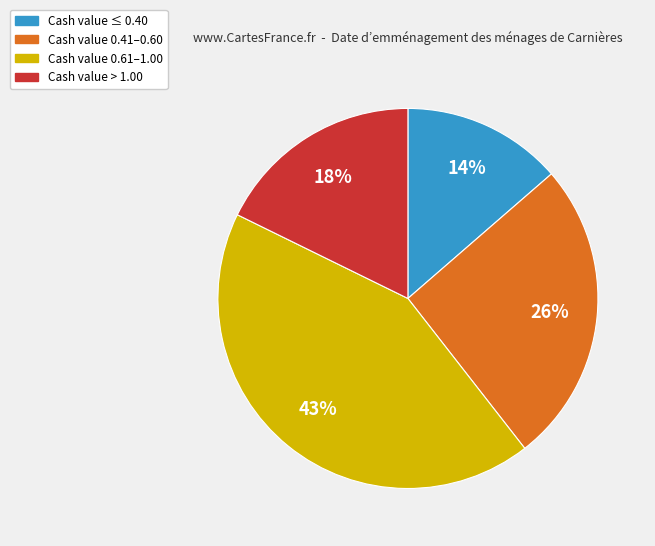

To the nearest percent, what is the difference between the largest and smallest slice percentages?

29%